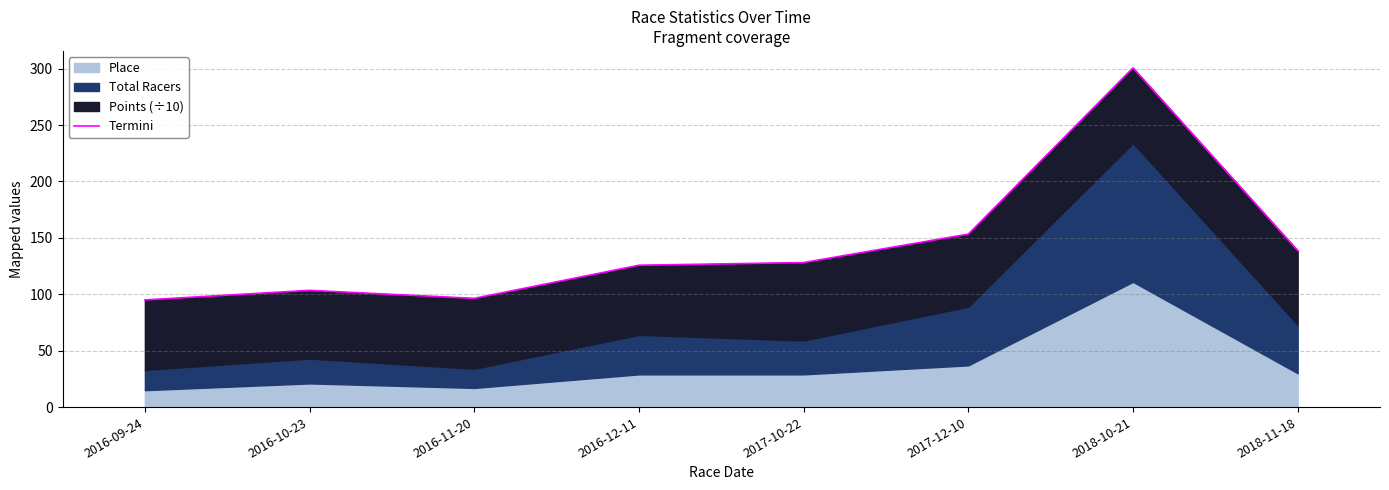

What is the average value?

142.7